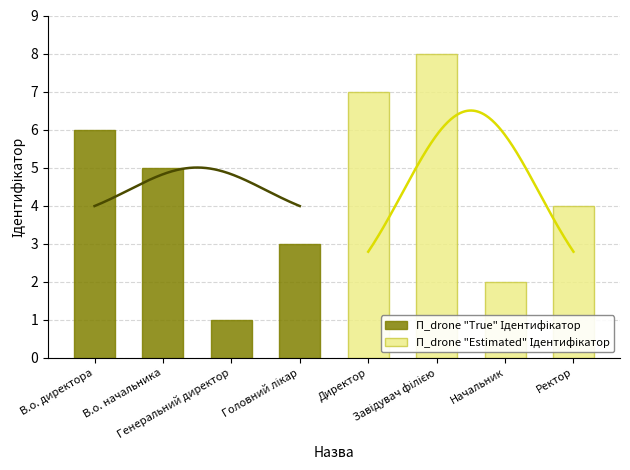

What is the smallest value displayed?

1